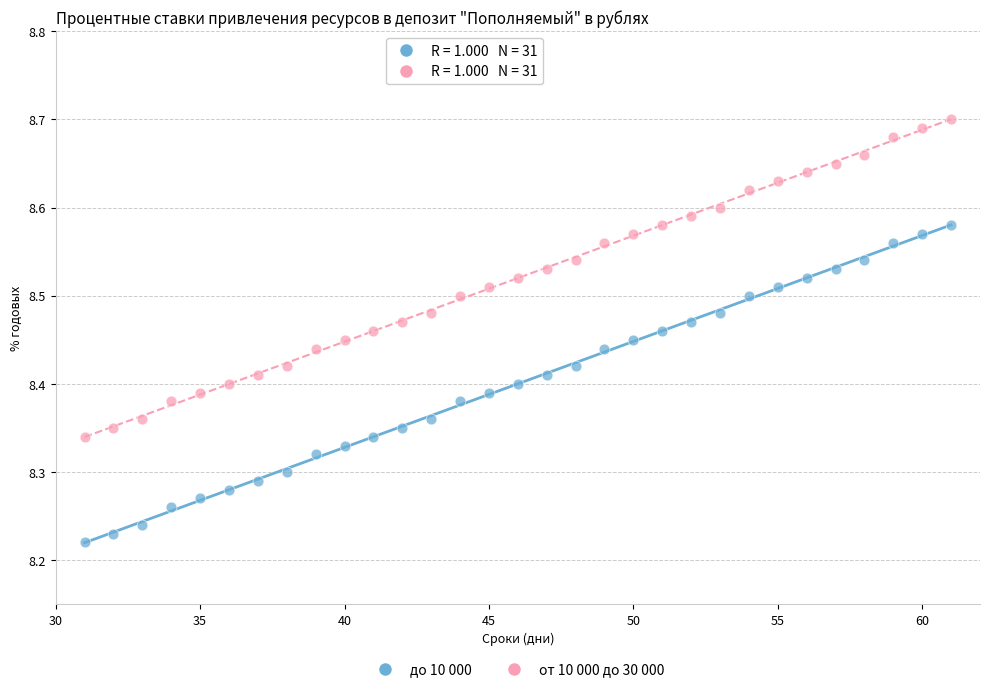

Which series contains the lowest Y value?

до 10 000